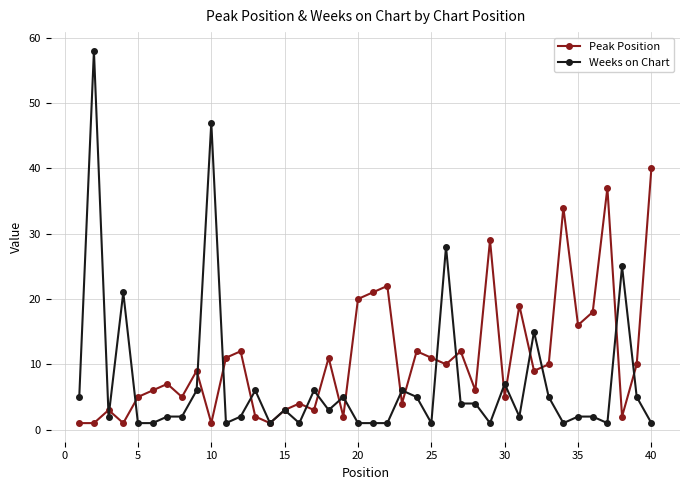

Which series has the largest total across all categories?

Peak Position